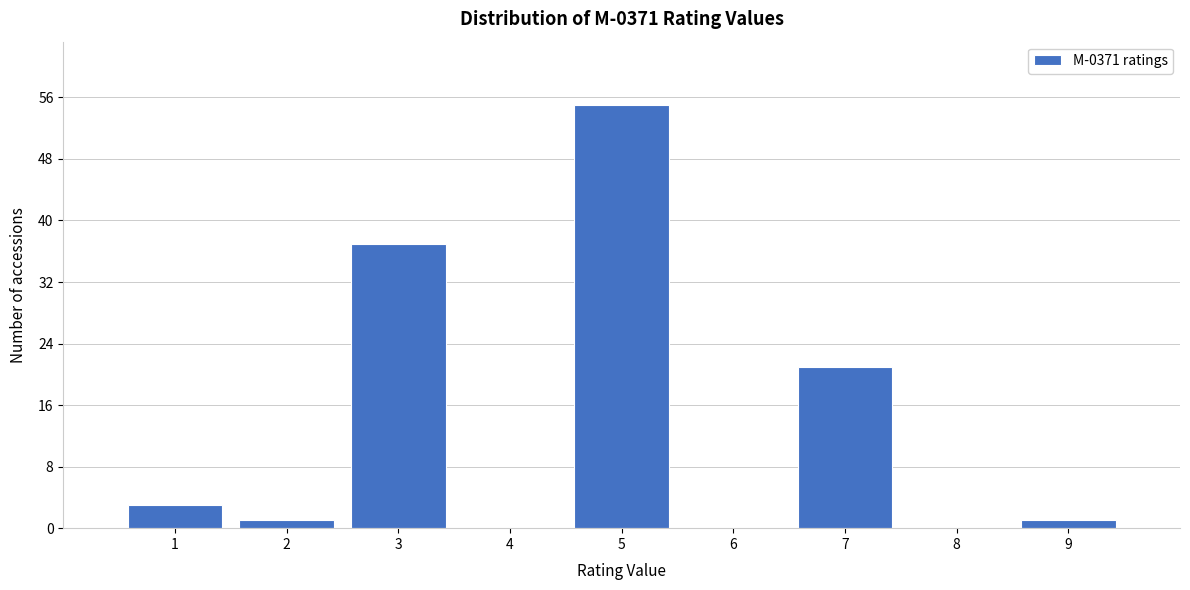

Reading left to right, transcribe this chart: for each bar, give the range it covers on the x-axis and its height. The values are not printed on the chart, so give them approximately, as read against the axis.

0.5 to 1.5: 3
1.5 to 2.5: 1
2.5 to 3.5: 37
3.5 to 4.5: 0
4.5 to 5.5: 55
5.5 to 6.5: 0
6.5 to 7.5: 21
7.5 to 8.5: 0
8.5 to 9.5: 1